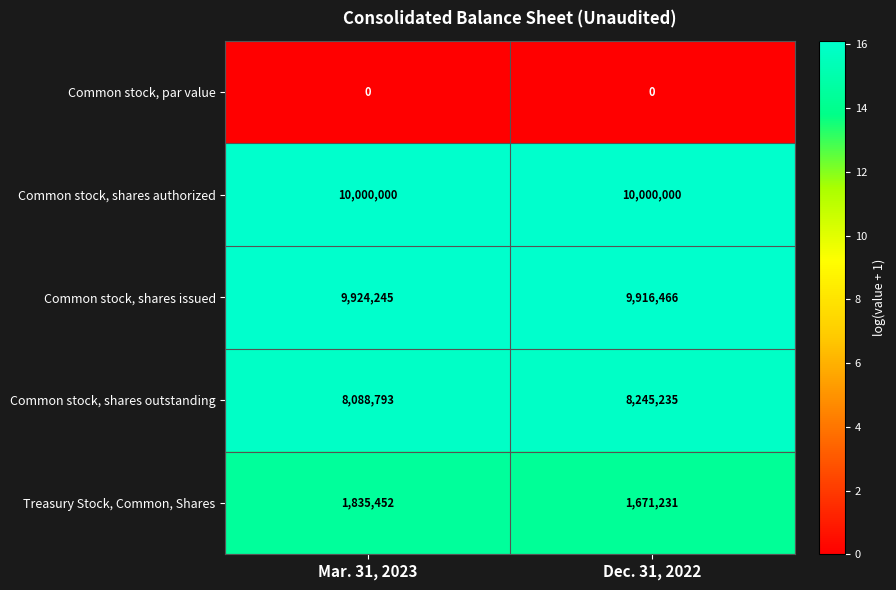

What is the highest value of the Common stock, shares issued series?

9924245